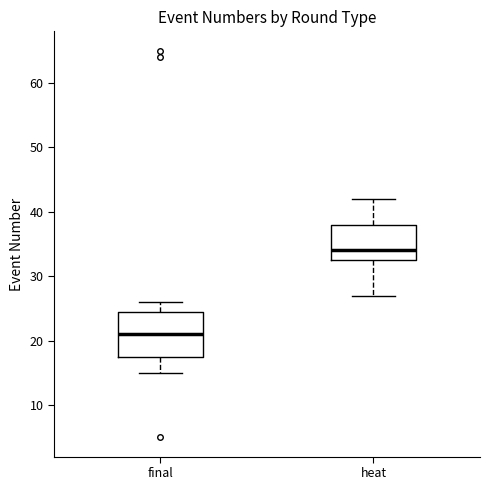

Reading left to right, transcribe this box plot: for each box, give where its median line is, the range the box spans, and where its two whiskers end, as read against the y-axis. The values are not printed on the chart, so give them approximately, as read against the axis.

final: median 21, box 18 to 25, whiskers 15 to 26
heat: median 34, box 33 to 38, whiskers 27 to 42